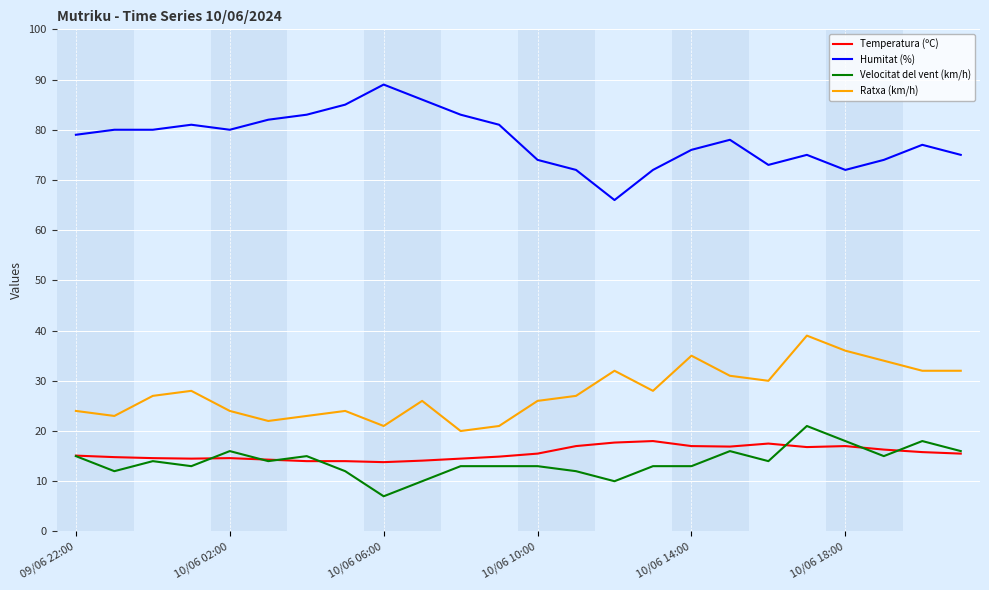

What is the difference between the second highest and second lowest values in the Velocitat del vent (km/h) series?

8.0